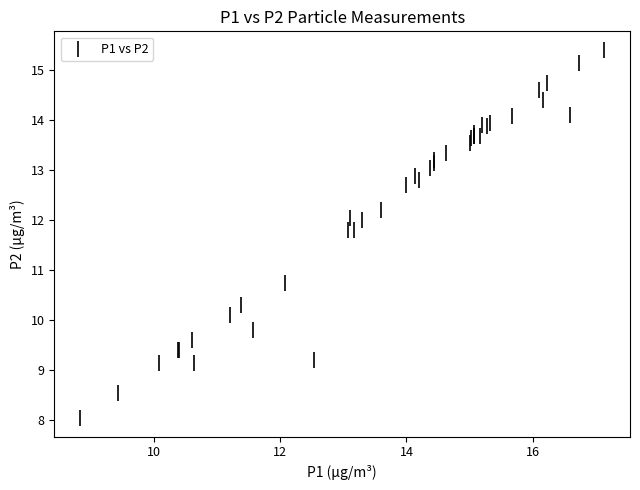

What Y value in the scatter plot is closest to 11?

10.7